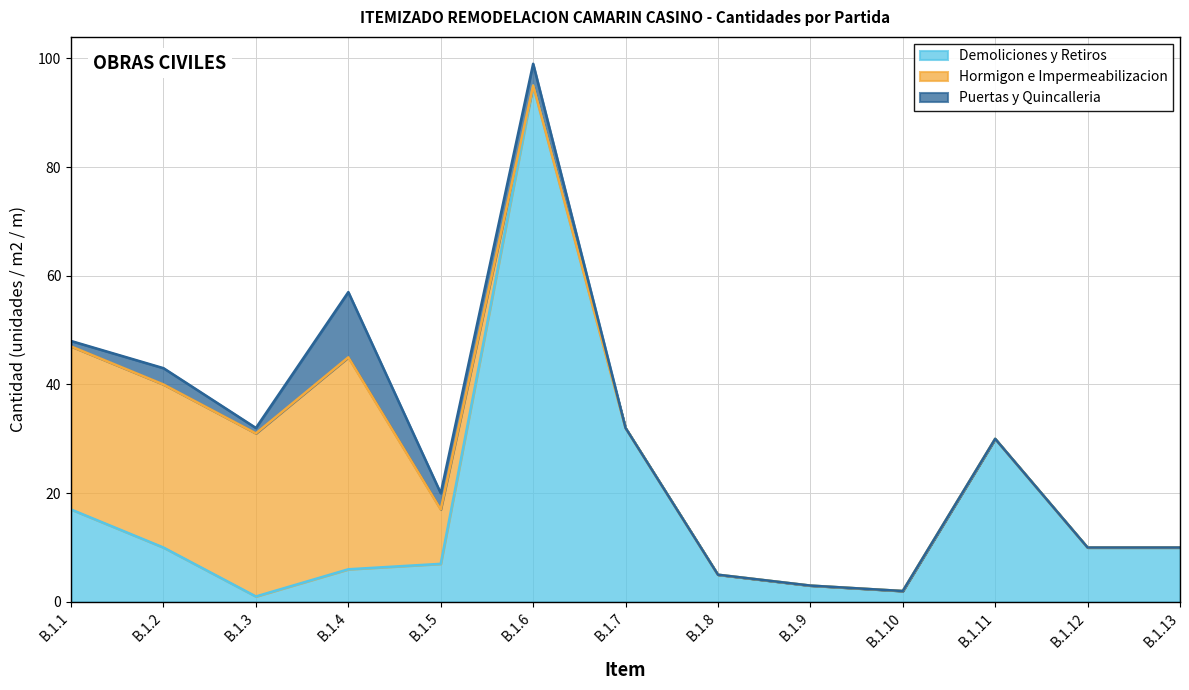

What is the maximum value shown in the chart?

95